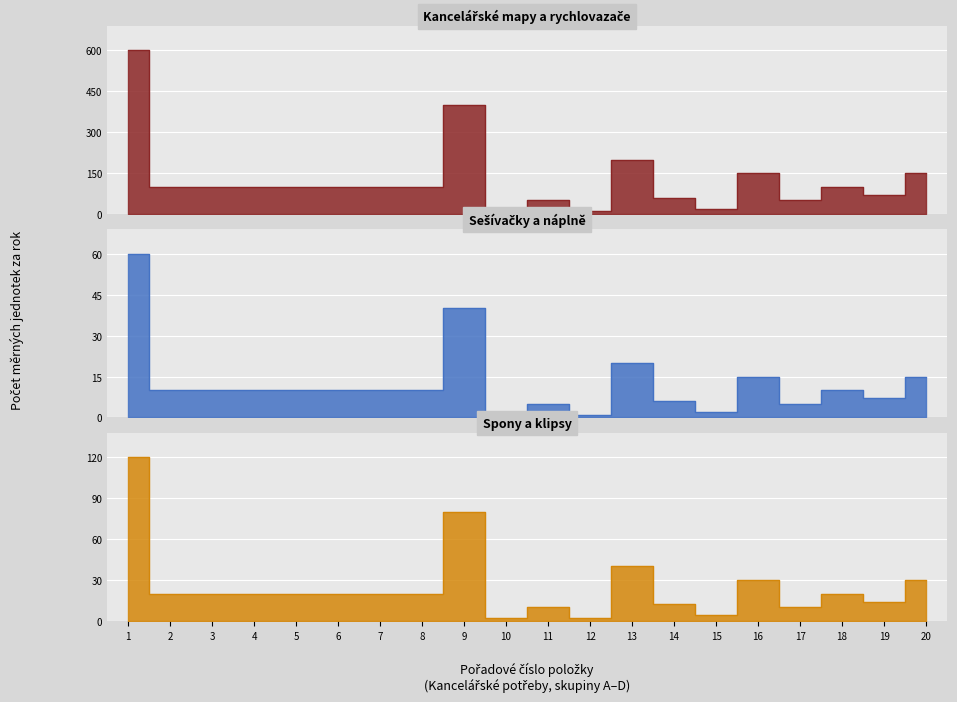

What is the change in value from 1 to 5?

-500